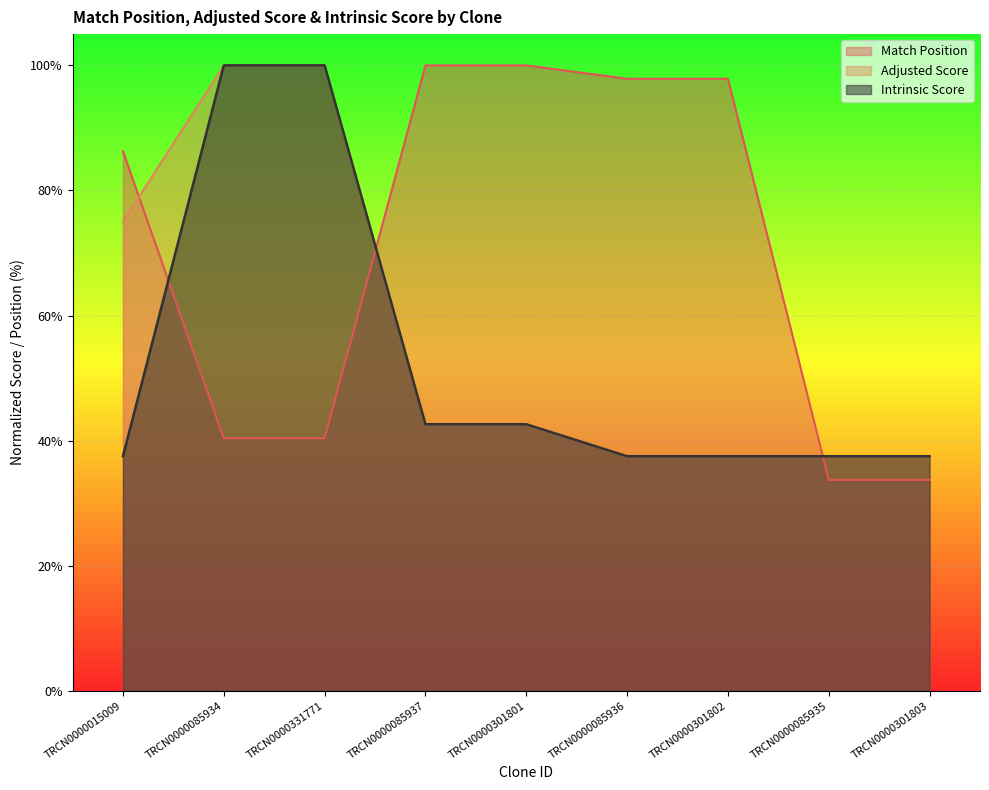

What is the total value across all series at TRCN0000085937?

185.2